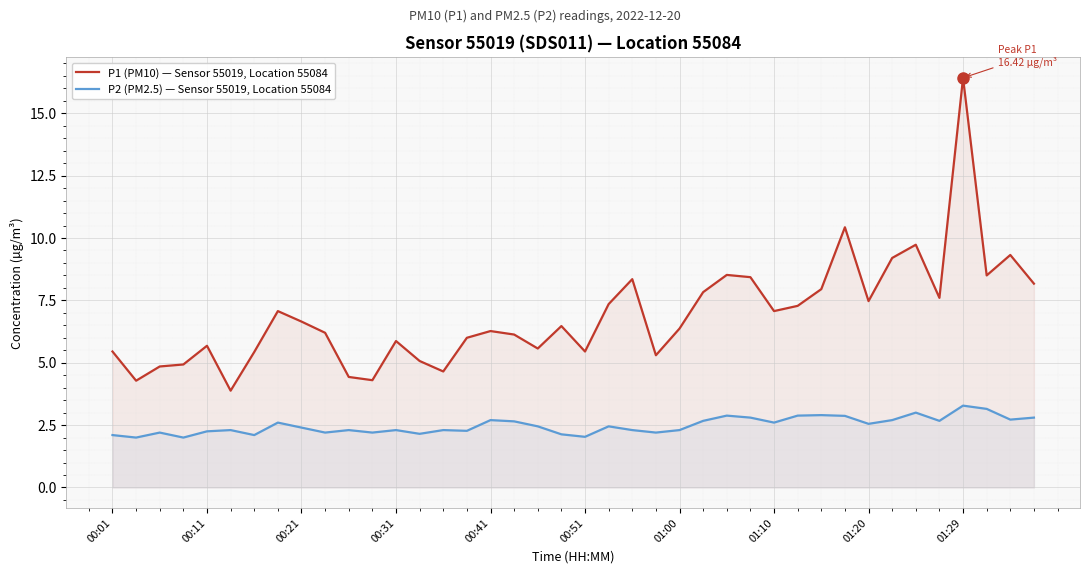

What is the average value of the P1 (PM10) — Sensor 55019, Location 55084 series?

6.9